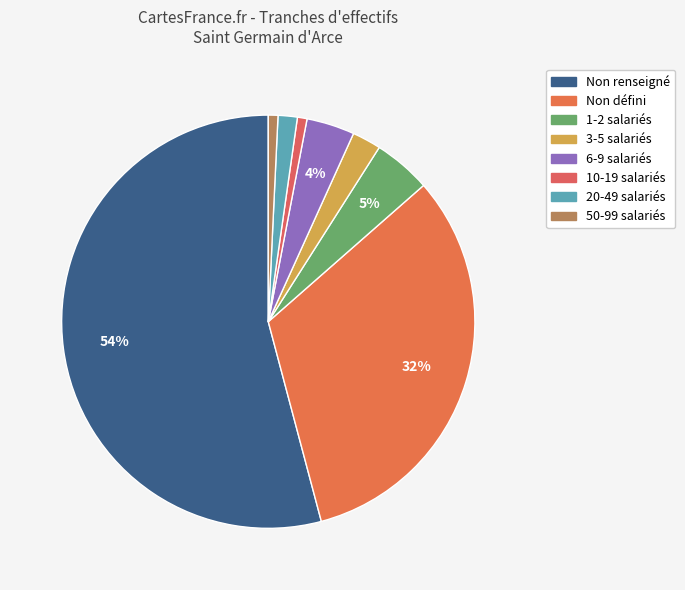

How many segments does this pie chart have?

8